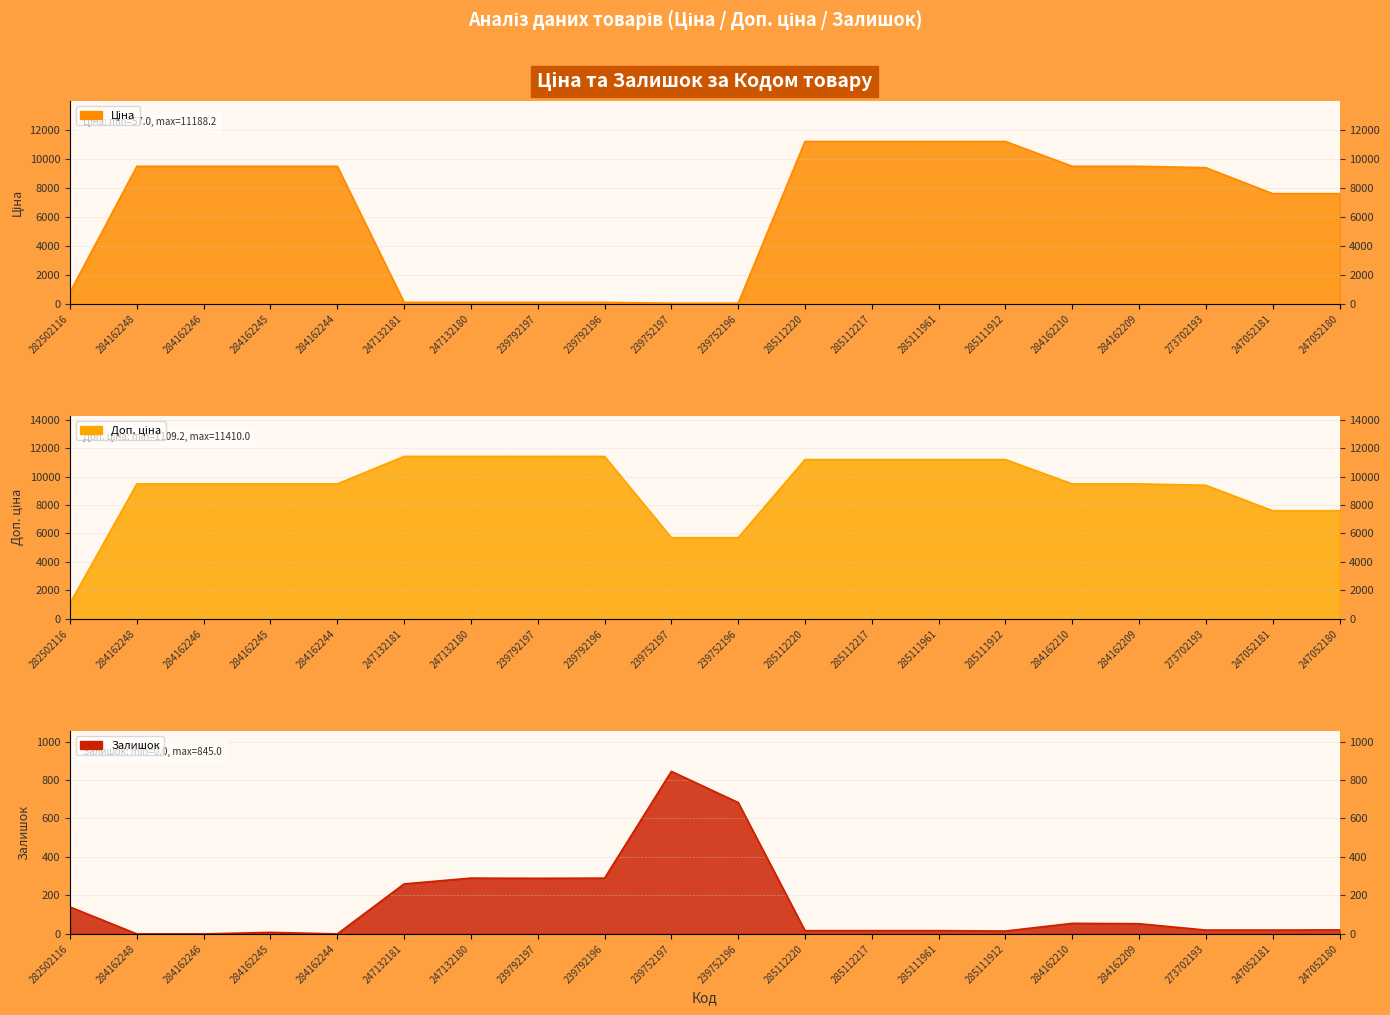

Where is the first local minimum for Залишок?

284162244